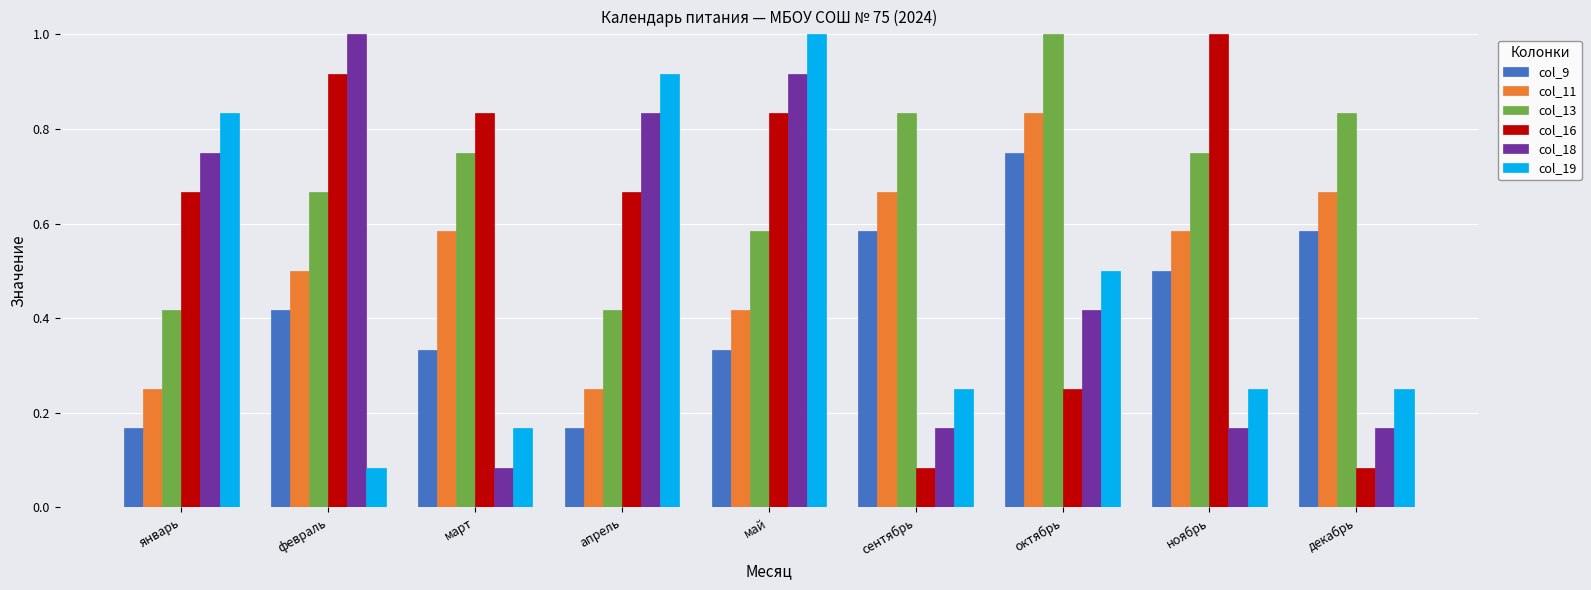

What is the maximum value shown in the chart?

1.0